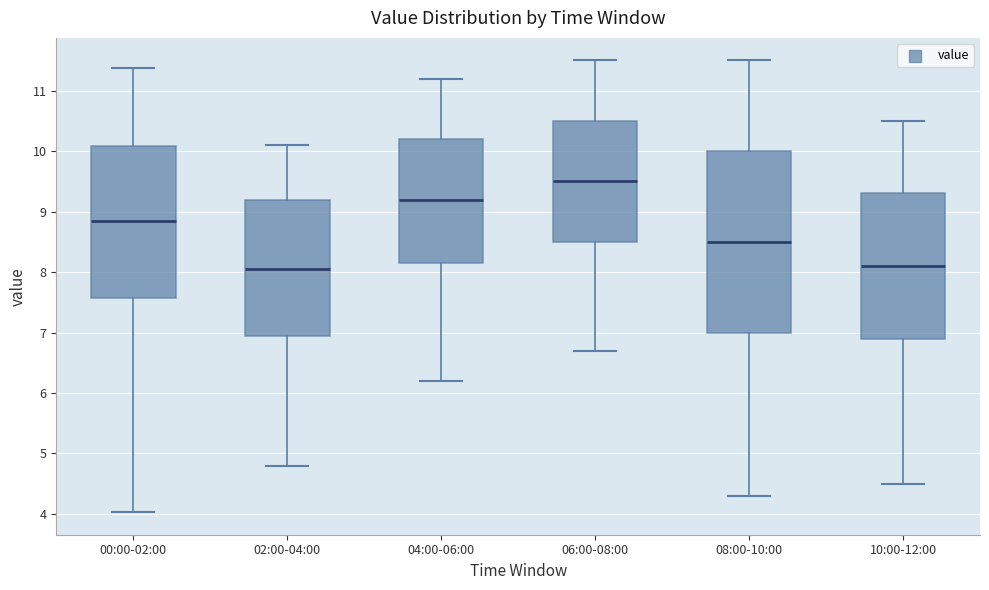

Which box is the tallest, from its lower edge to its upper edge?

08:00-10:00